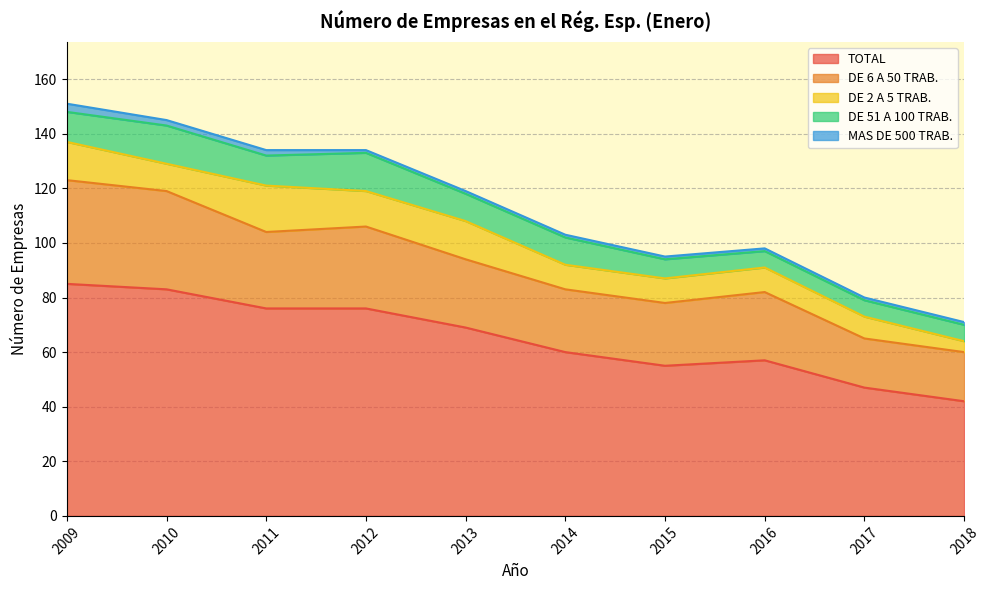

True or false: MAS DE 500 TRAB. and TOTAL intersect in this chart.

False